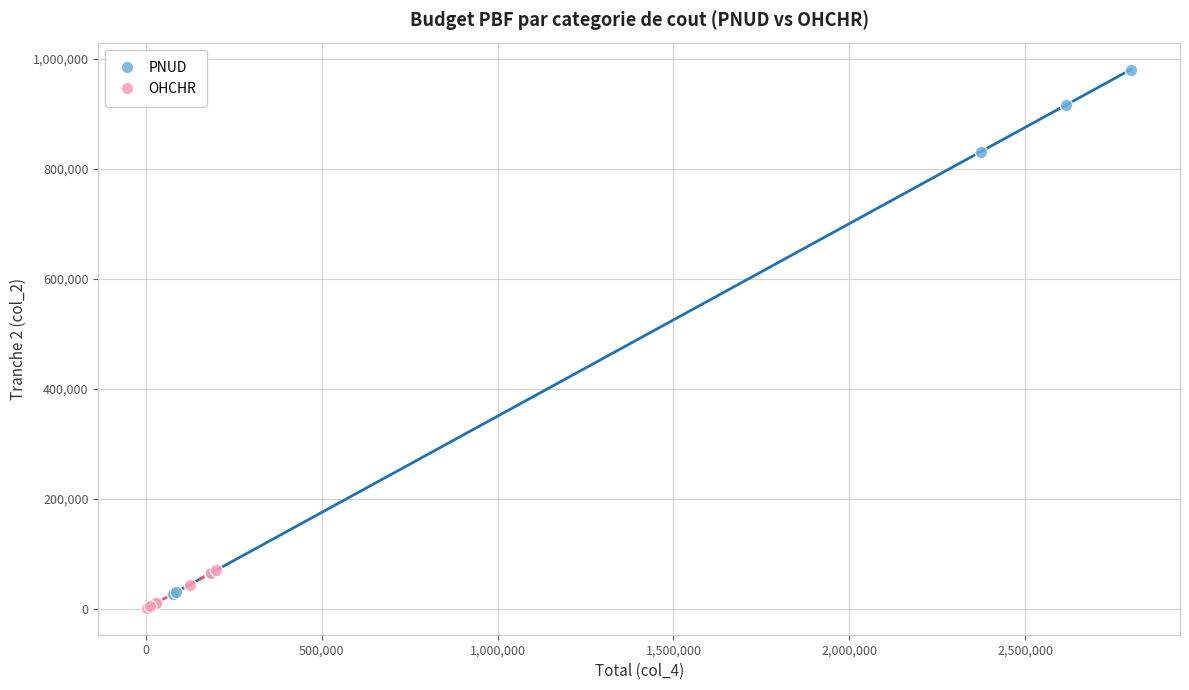

Which series reaches the maximum Y coordinate?

PNUD